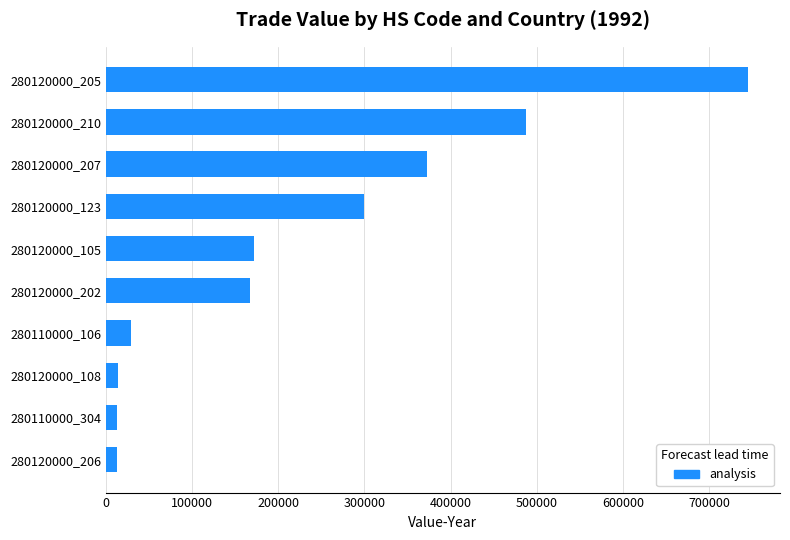

What is the maximum value shown in the chart?

744896